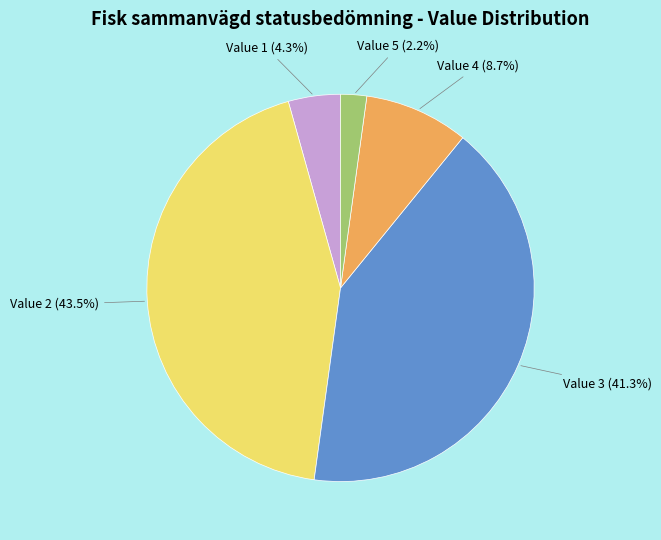

Is there any slice that represents more than half of the pie?

No